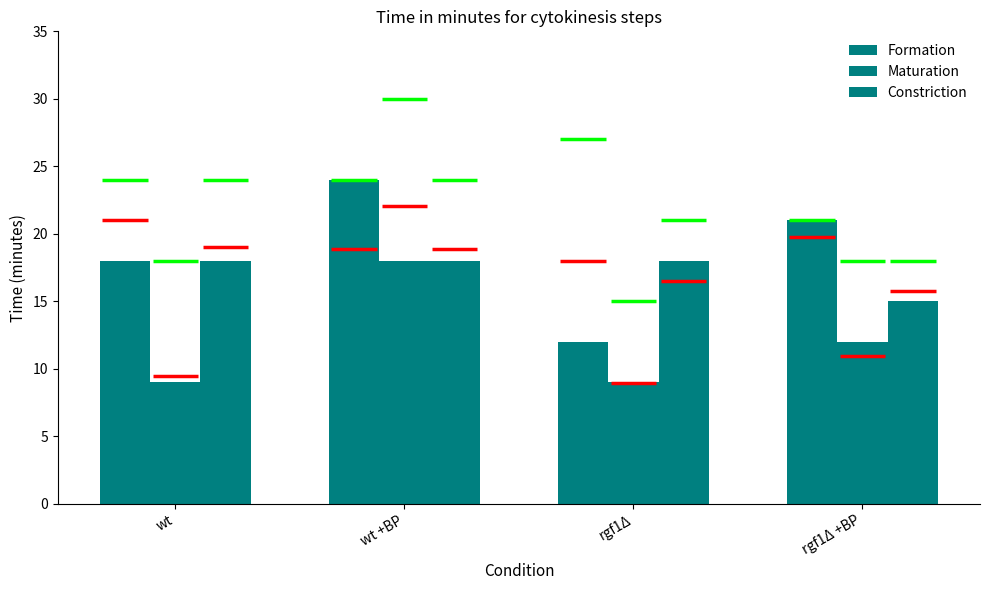

At which category is the sum across all series the highest?

wt +BP